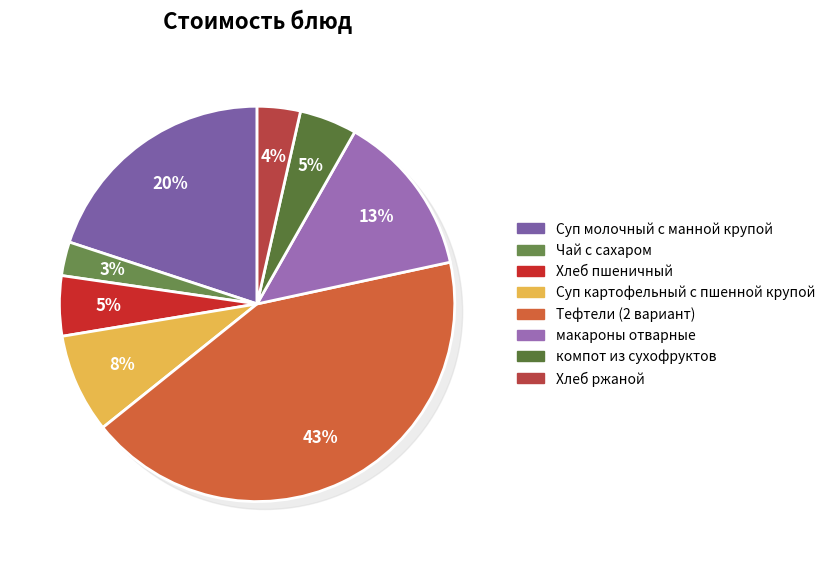

Which slice is the smallest?

Чай с сахаром